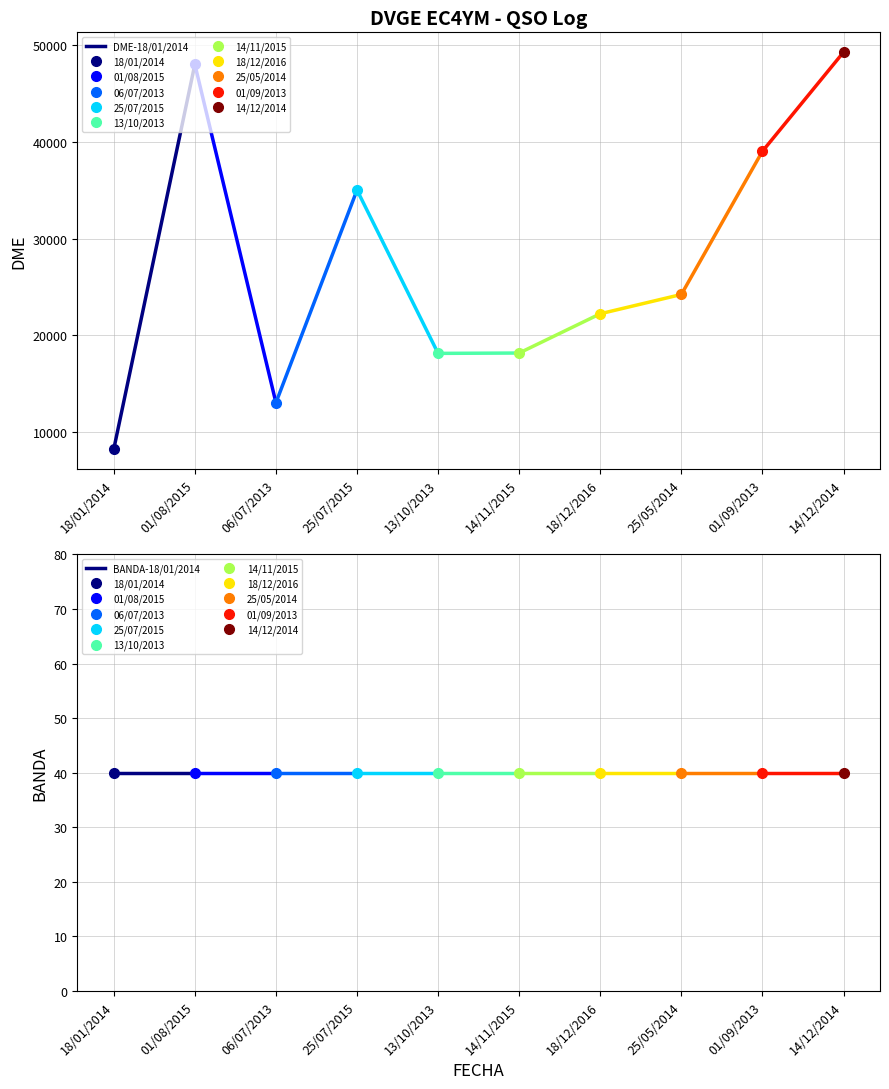

The DME-18/01/2014 series shows 48014 at 01/08/2015. True or false?

True